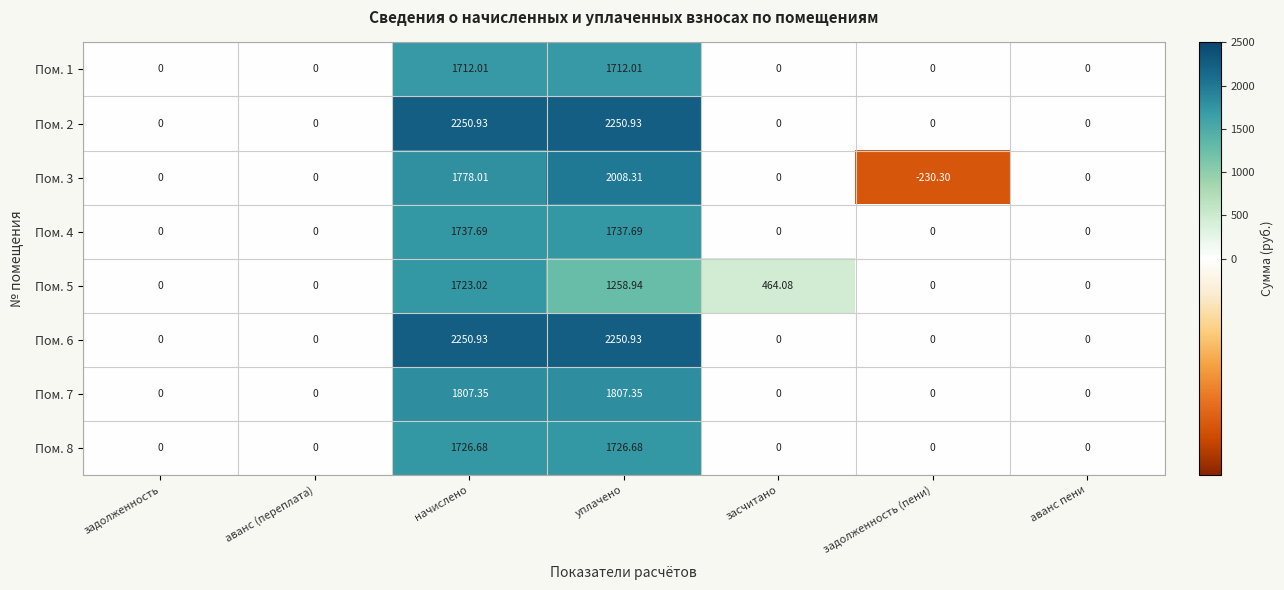

At which category is the sum across all series the highest?

начислено